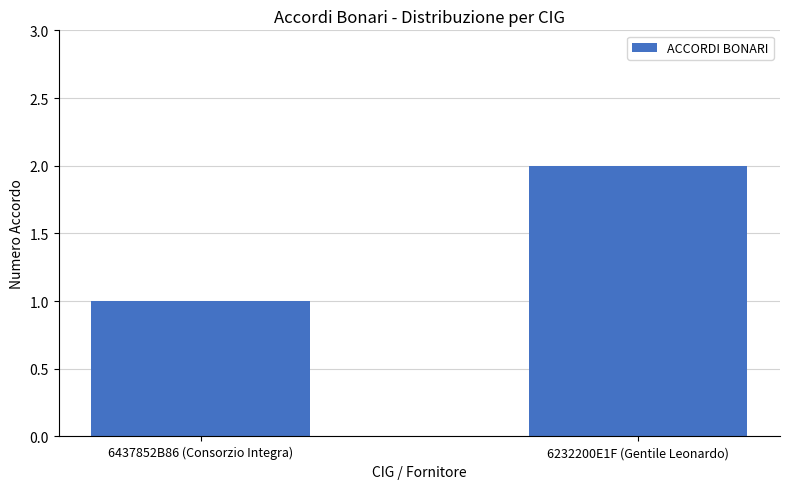

Reading left to right, transcribe all the data shown in this chart.

1	2